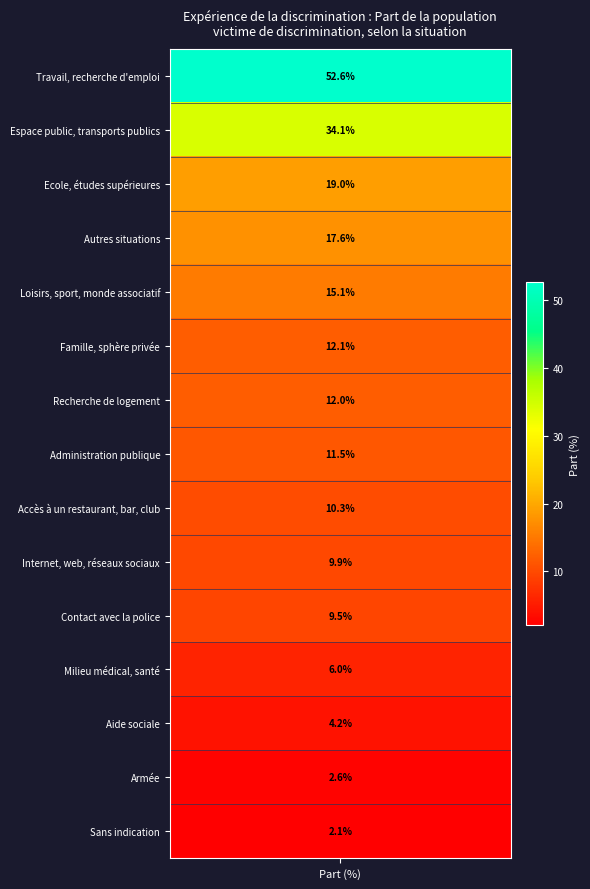

The value at 14 is 2.1. True or false?

True